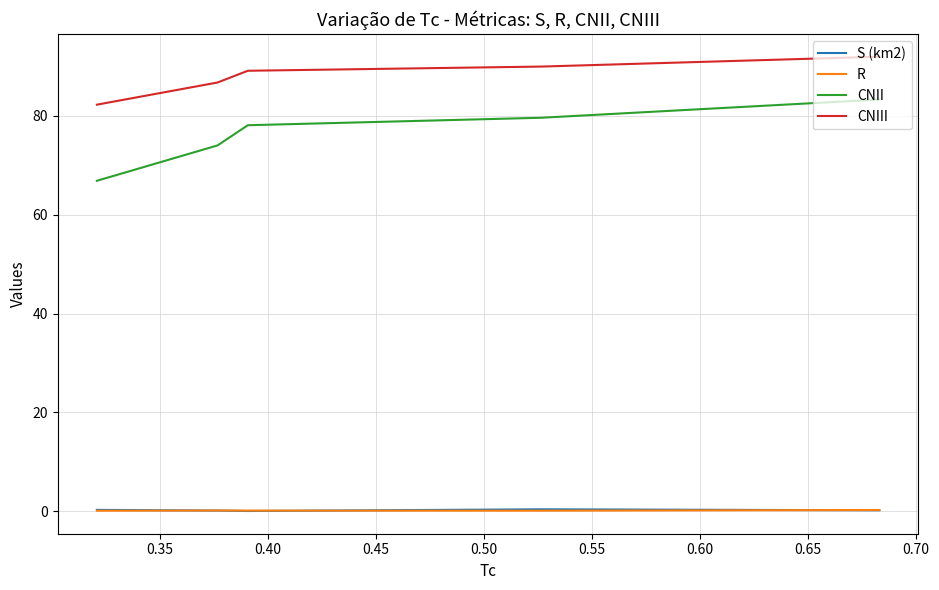

After their last crossing, which series has the higher values: R or S (km2)?

R